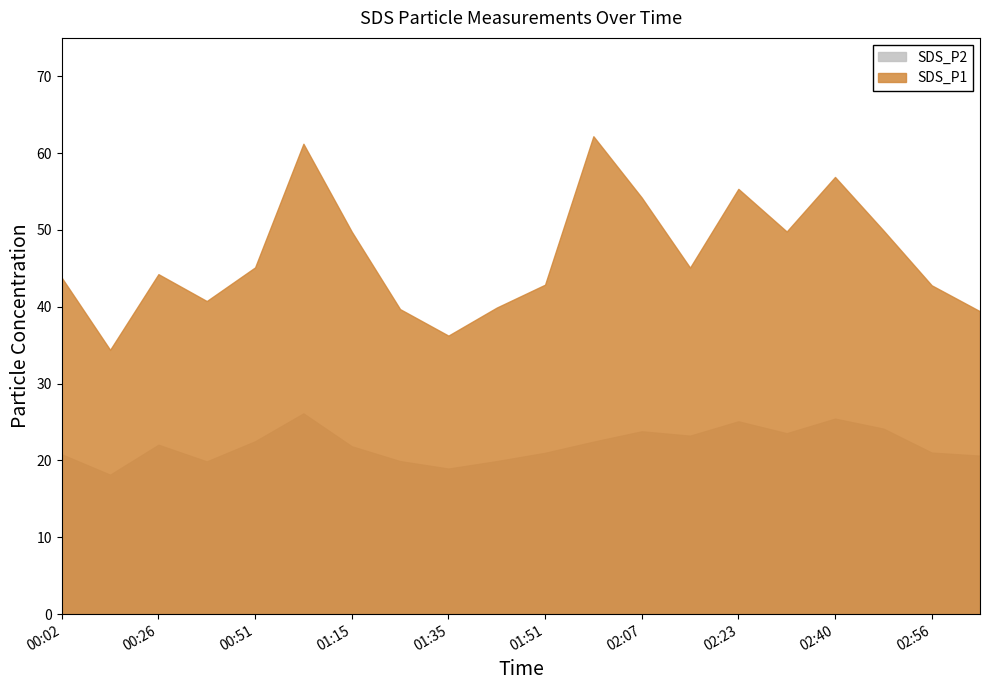

What is the sum of the SDS_P1 values at 00:51 and 02:40?

102.0